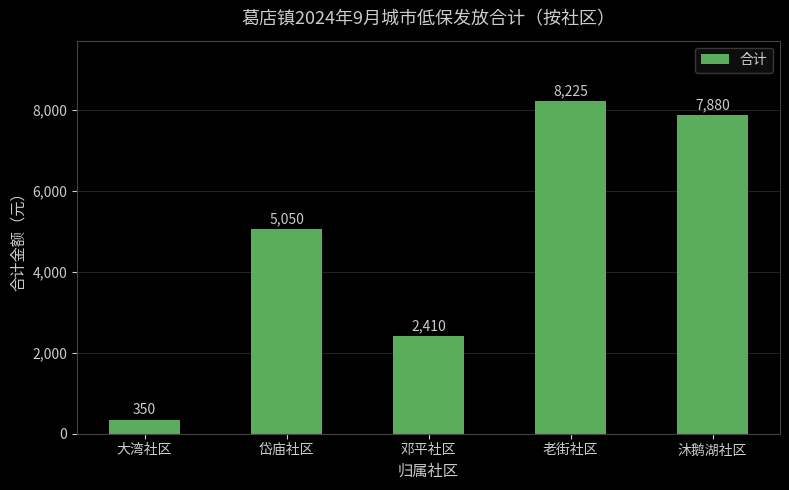

List the labels in order of value, largest first.

老街社区, 沐鹅湖社区, 岱庙社区, 邓平社区, 大湾社区